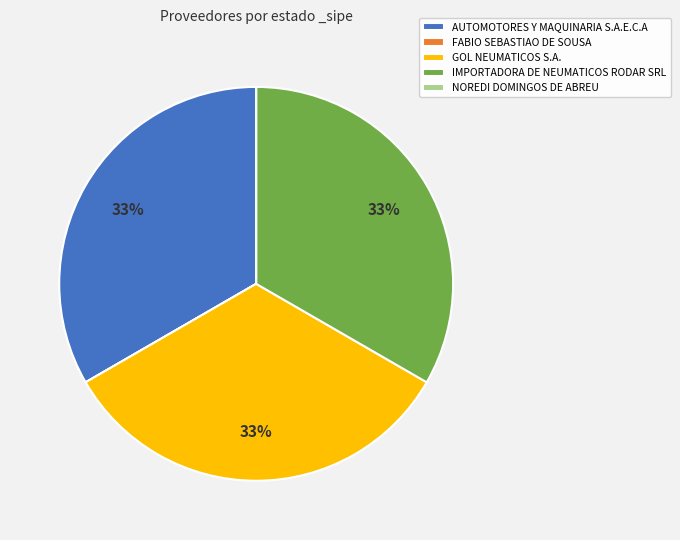

The AUTOMOTORES Y MAQUINARIA S.A.E.C.A slice represents 24% of the pie. True or false?

False